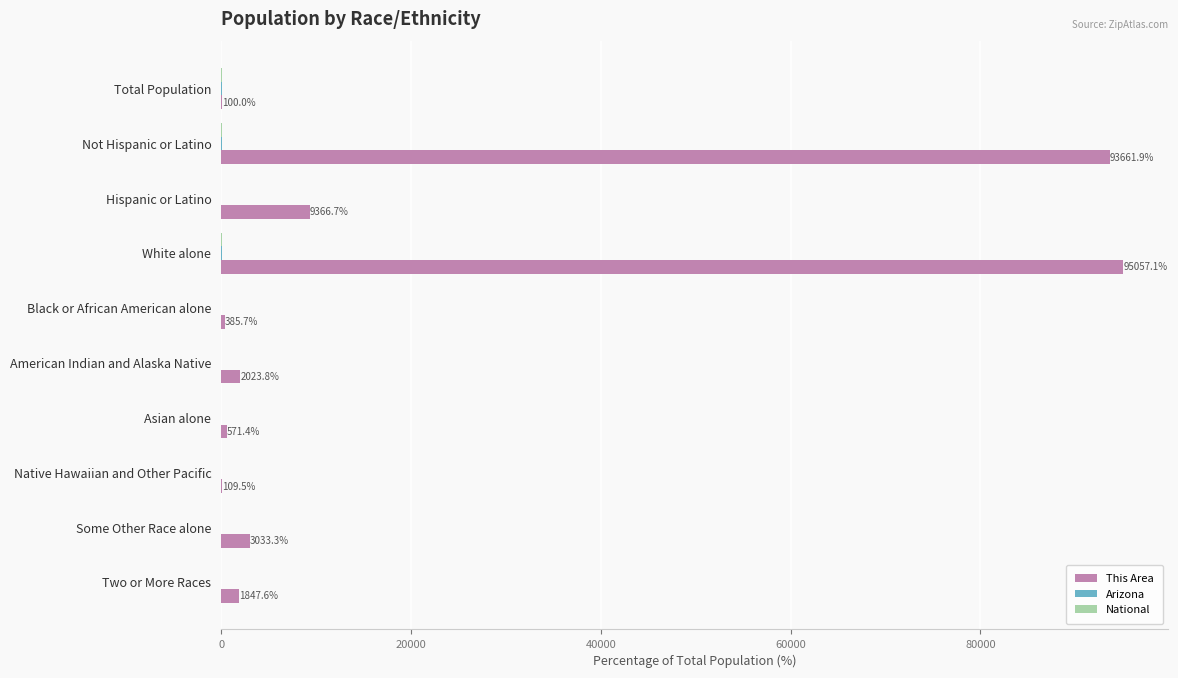

Which label corresponds to the largest value in the chart?

White alone